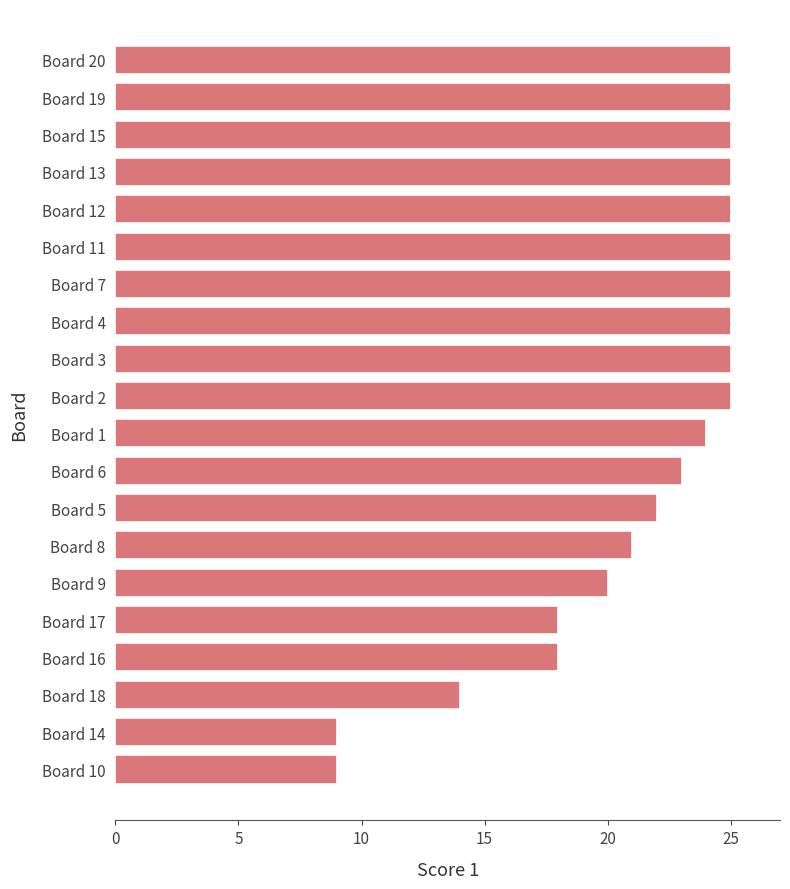

Reading bottom to top, what are all the values shown in this chart?

Board 10=9	Board 14=9	Board 18=14	Board 16=18	Board 17=18	Board 9=20	Board 8=21	Board 5=22	Board 6=23	Board 1=24	Board 2=25	Board 3=25	Board 4=25	Board 7=25	Board 11=25	Board 12=25	Board 13=25	Board 15=25	Board 19=25	Board 20=25